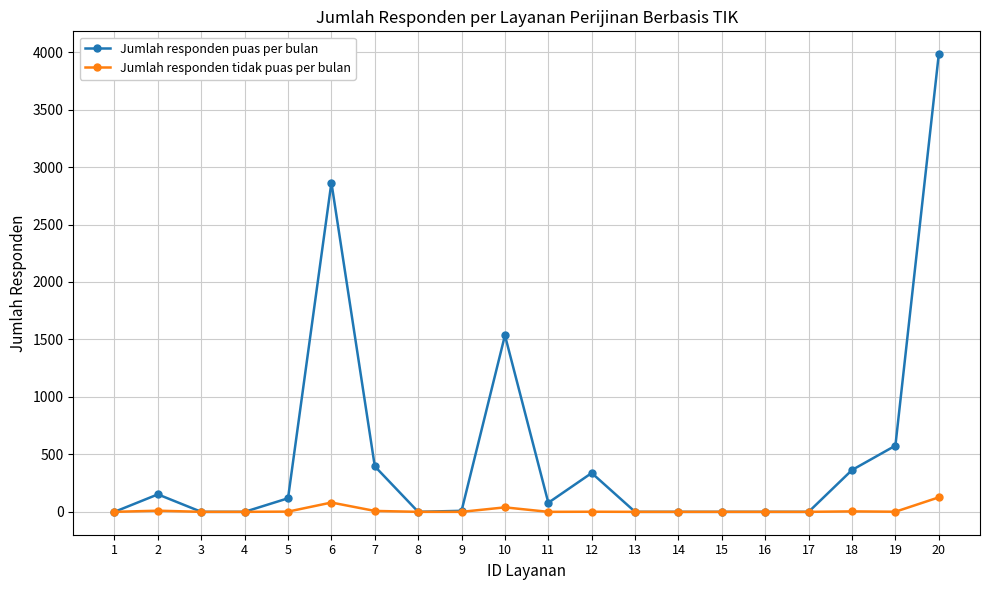

Where is the first local maximum for Jumlah responden puas per bulan?

2